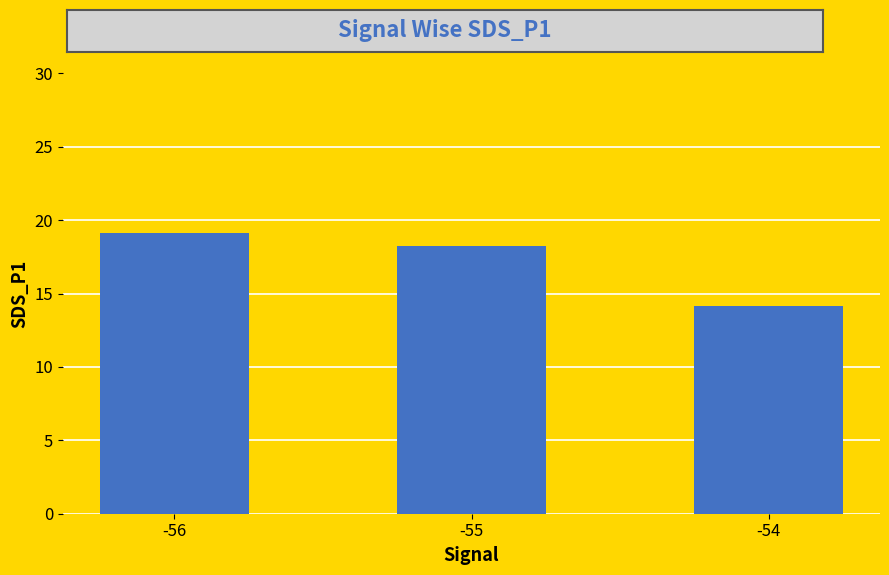

What value does the data have at -55?

18.3